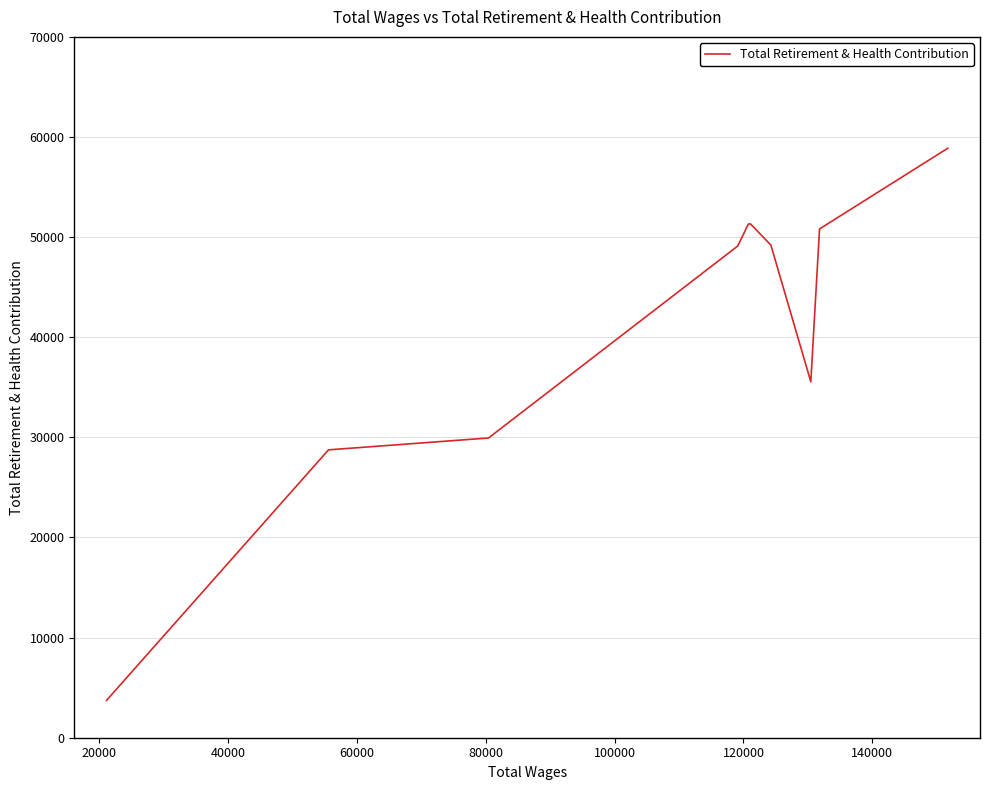

What is the difference between the maximum and minimum values?

55153